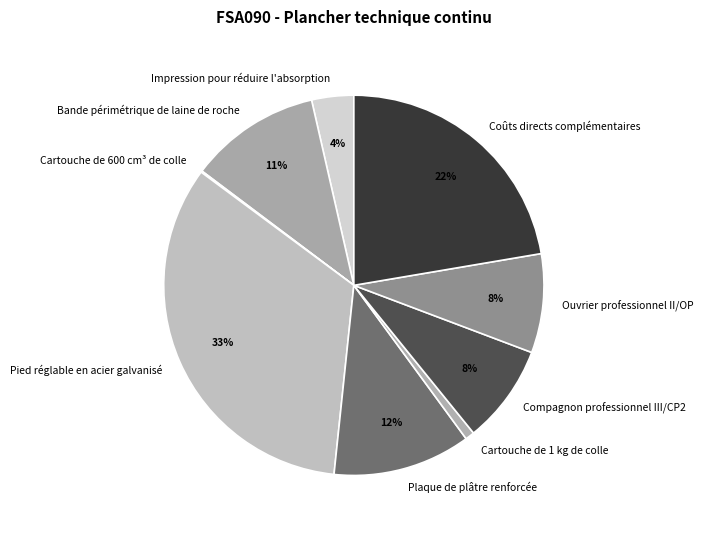

Does Plaque de plâtre renforcée account for over 50% of the chart?

No